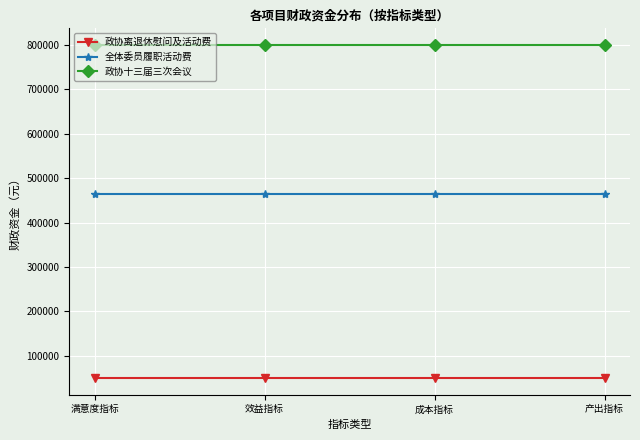

What is the label of the 2nd point from the left?

效益指标